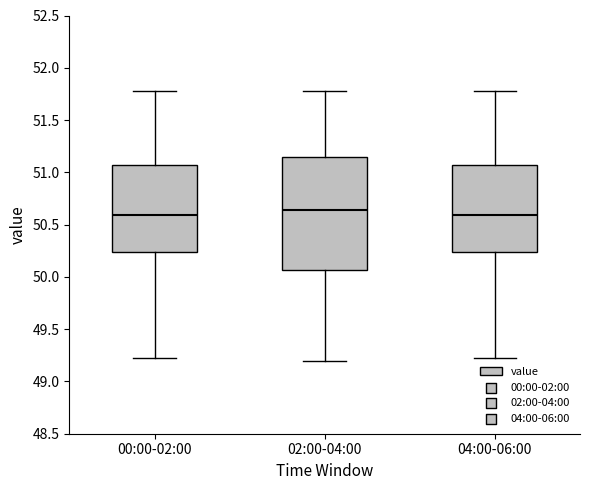

Comparing the boxes themselves (not the whiskers), which one is the tallest?

02:00-04:00